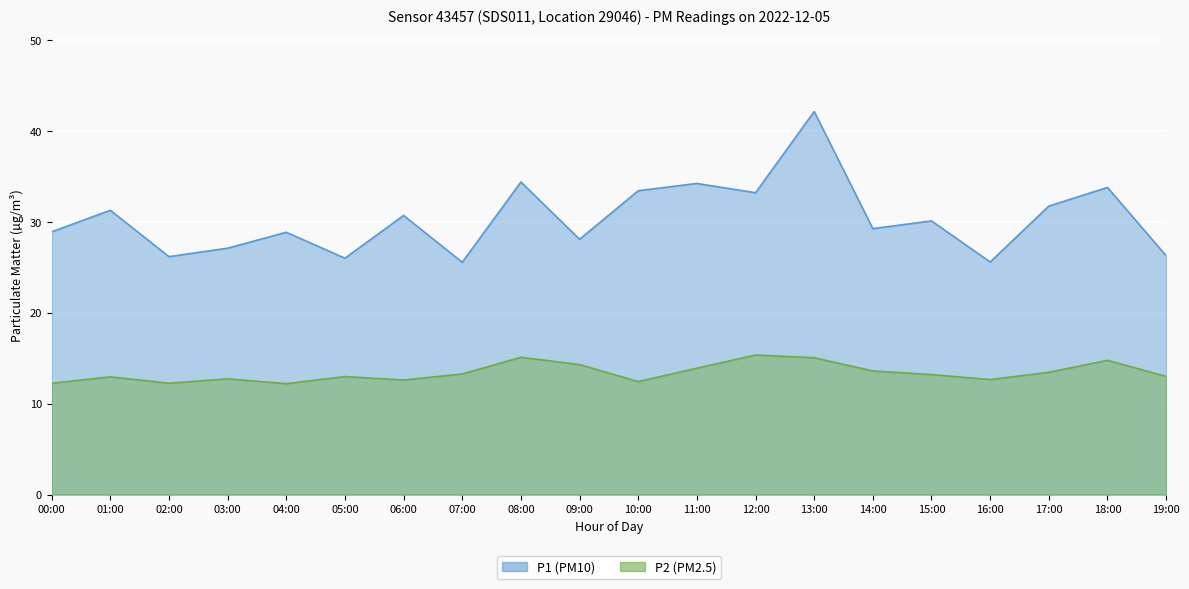

Reading right to left, what are all the values shown in this chart?

P1: 26.3	33.8	31.7	25.6	30.1	29.2	42.1	33.2	34.2	33.4	28.1	34.4	25.6	30.7	26.0	28.9	27.1	26.2	31.3	28.9
P2: 13.0	14.8	13.4	12.7	13.2	13.6	15.1	15.3	13.9	12.4	14.3	15.1	13.3	12.6	13.0	12.2	12.7	12.2	12.9	12.2